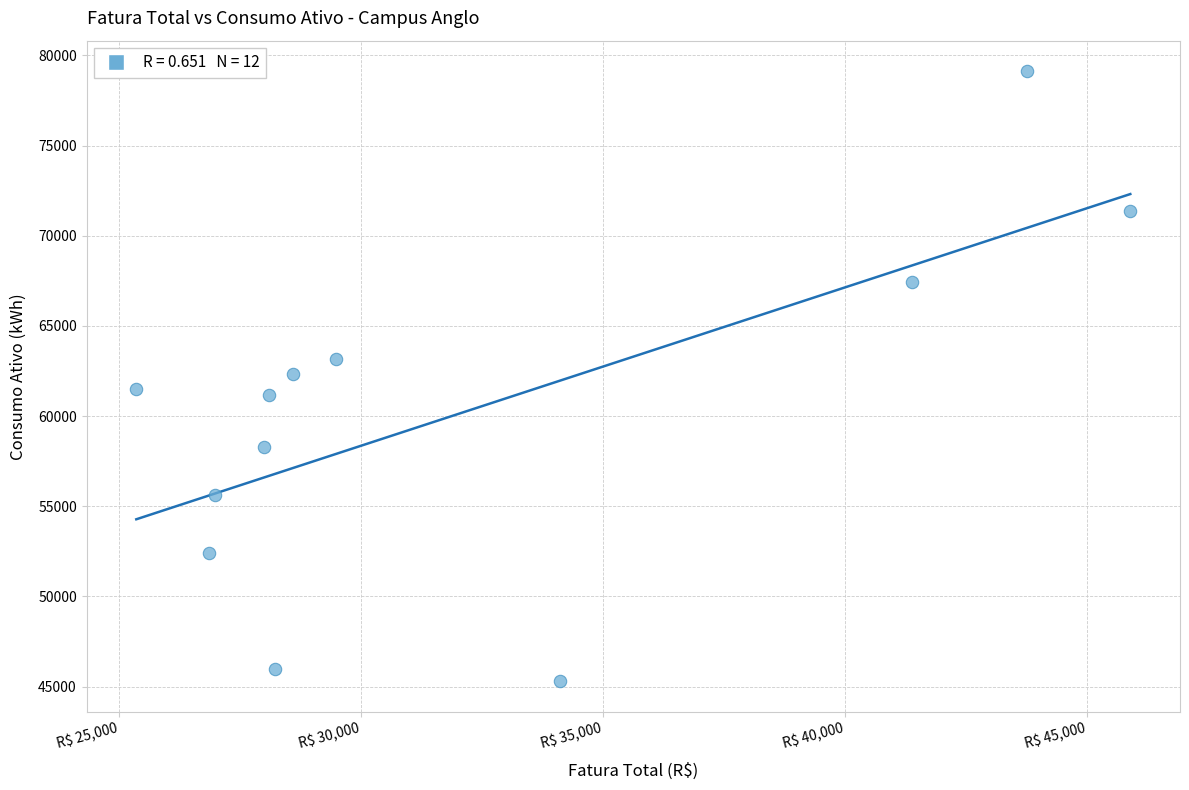

What is the average Y value?

60312